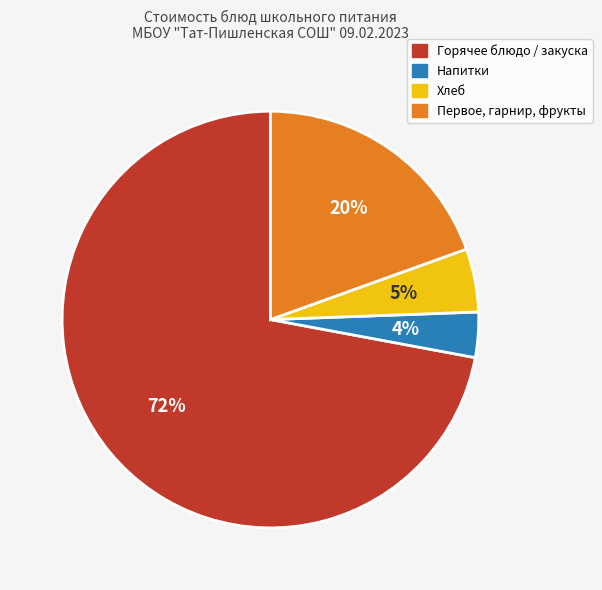

Is it true that Горячее блюдо / закуска is 72% of the pie?

True